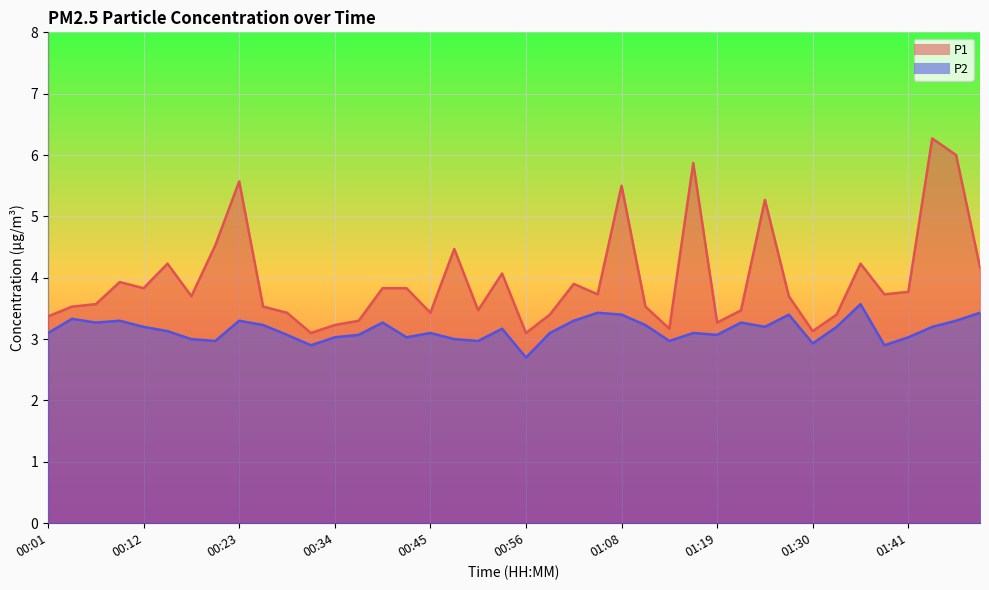

True or false: P2 has more than 2 interior local peaks.

True